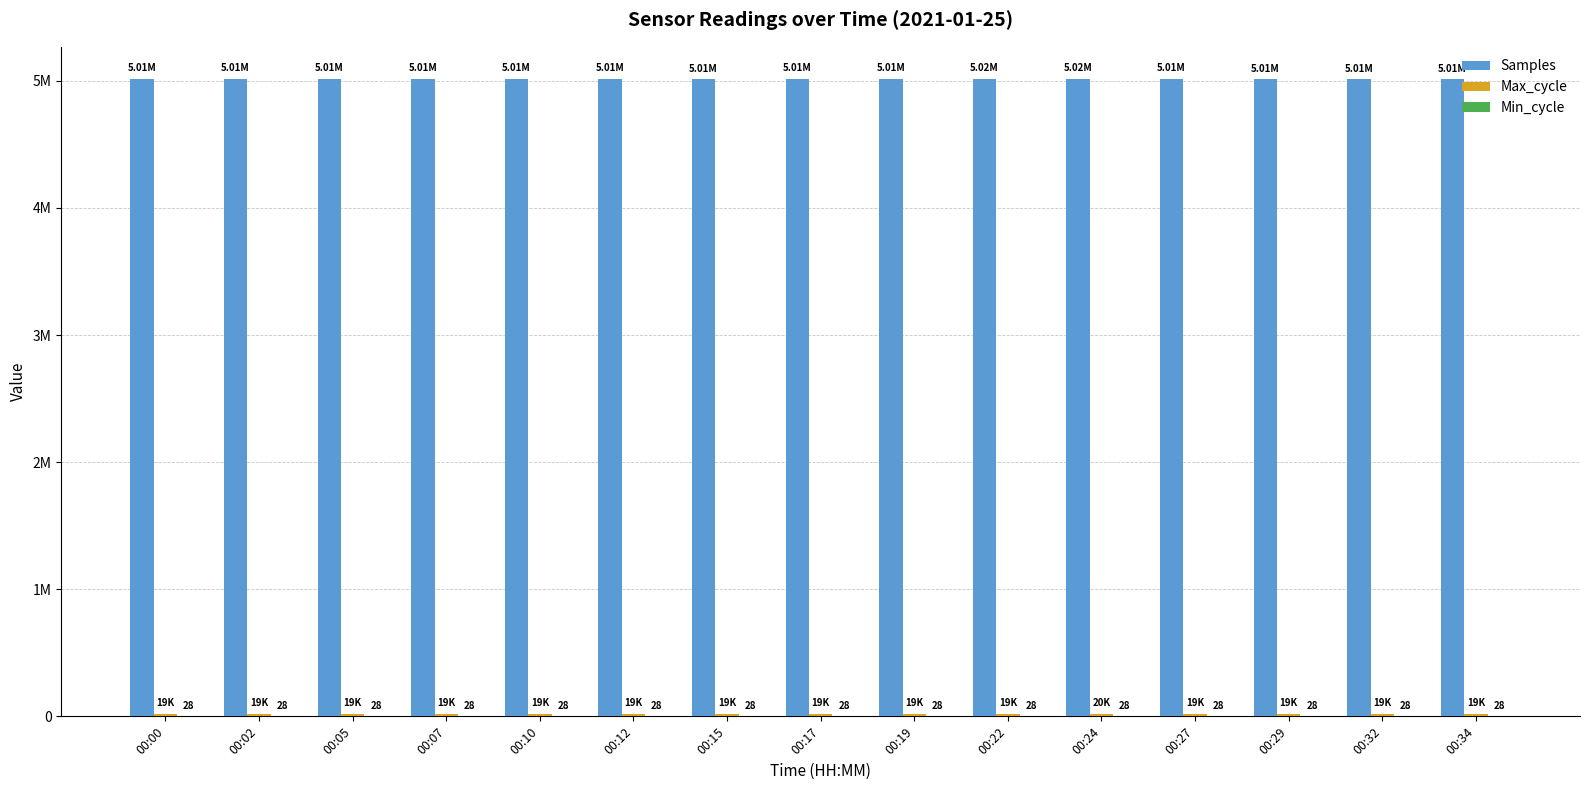

Rank the series by their maximum value, from lowest to highest.

Min_cycle, Max_cycle, Samples